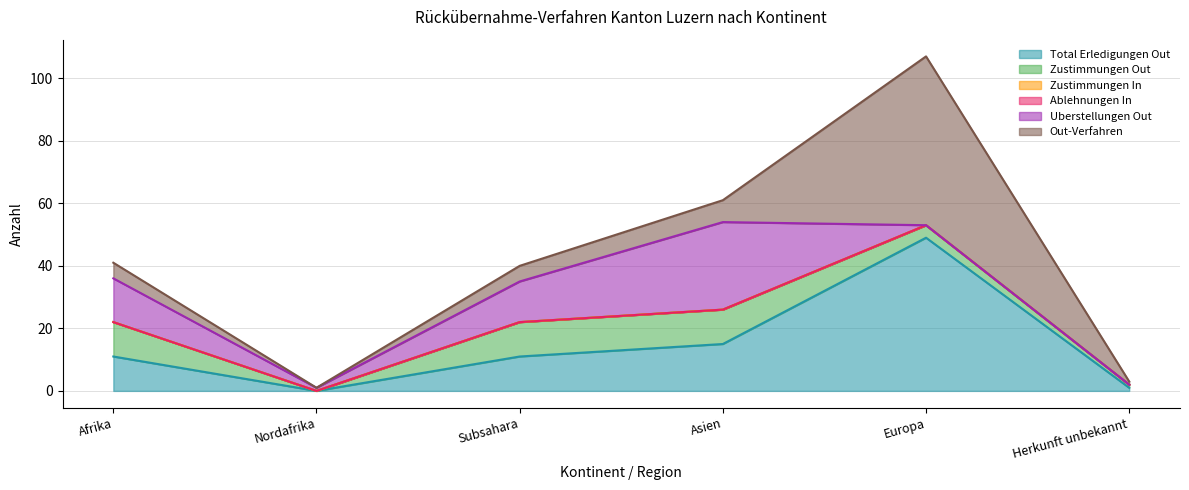

What is the difference between the Uberstellungen Out values at Asien and Nordafrika?

27